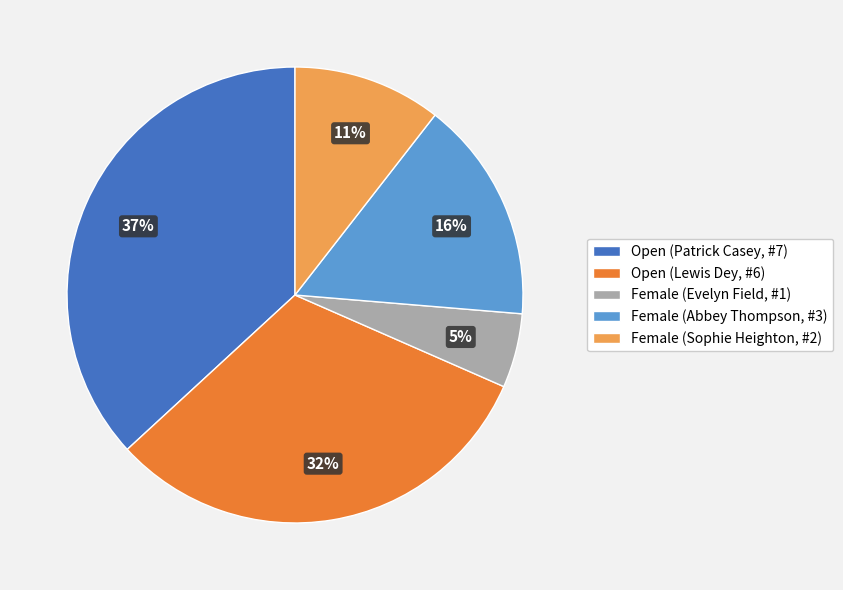

Which has a higher value, Female (Abbey Thompson, #3) or Female (Sophie Heighton, #2)?

Female (Abbey Thompson, #3)